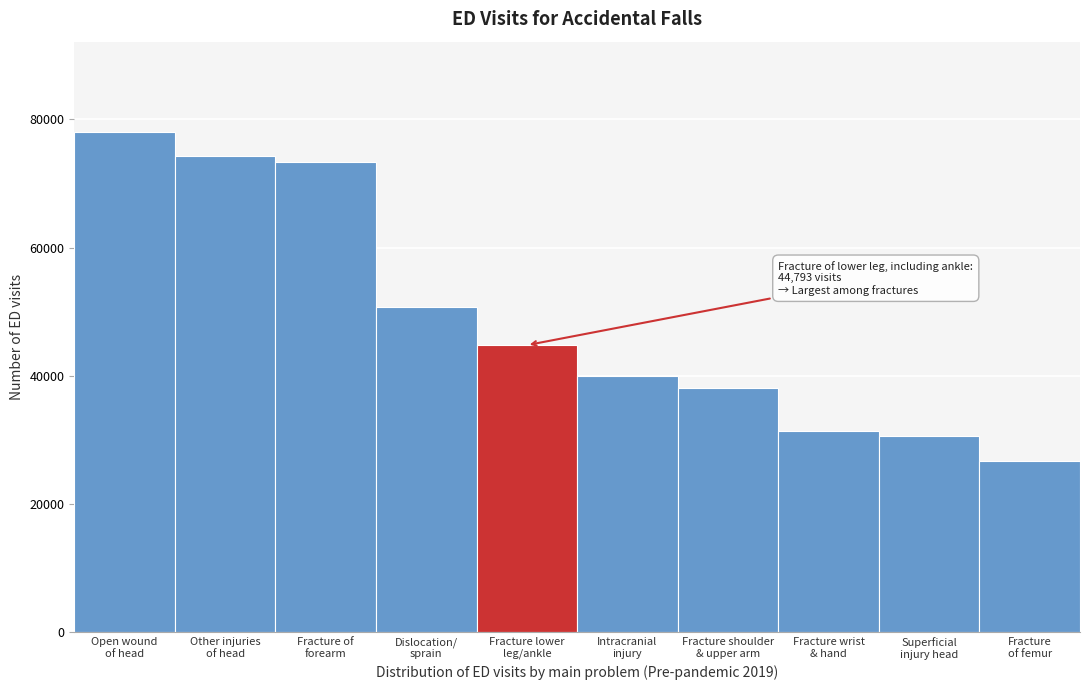

Reading left to right, list all the values displayed in this chart.

78078	74348	73415	50768	44793	39996	38050	31418	30573	26800